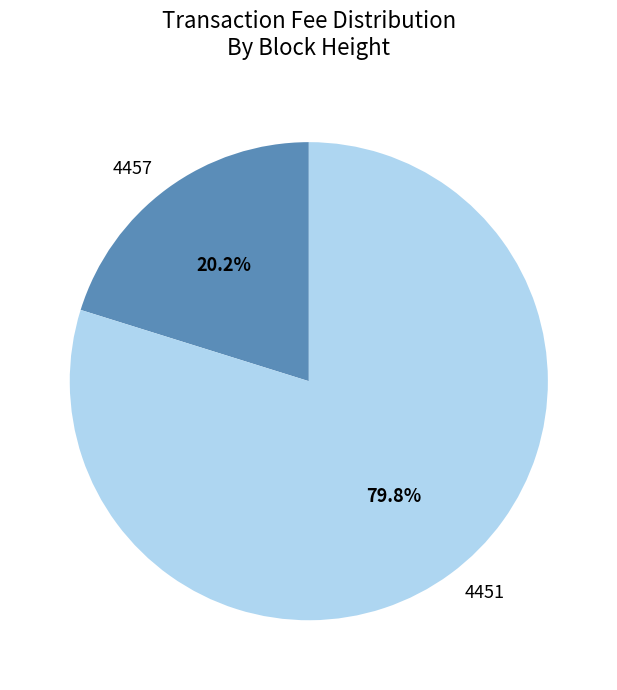

Is 4451 the majority of the pie?

Yes